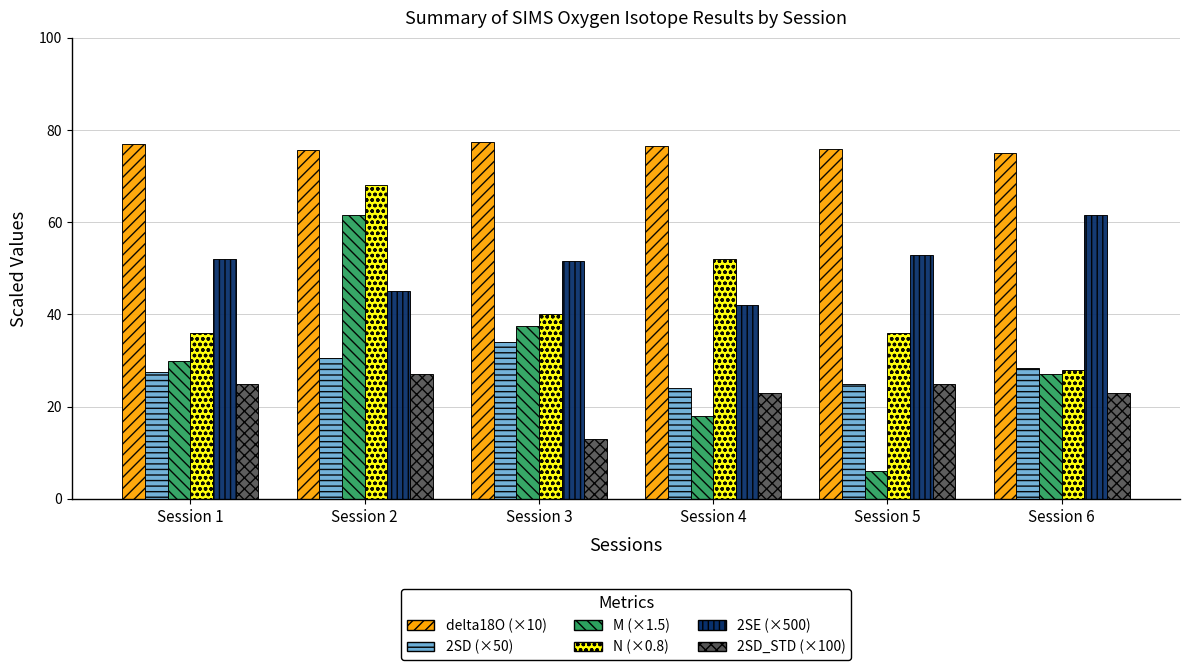

What is the total value across all series at Session 4?

235.5